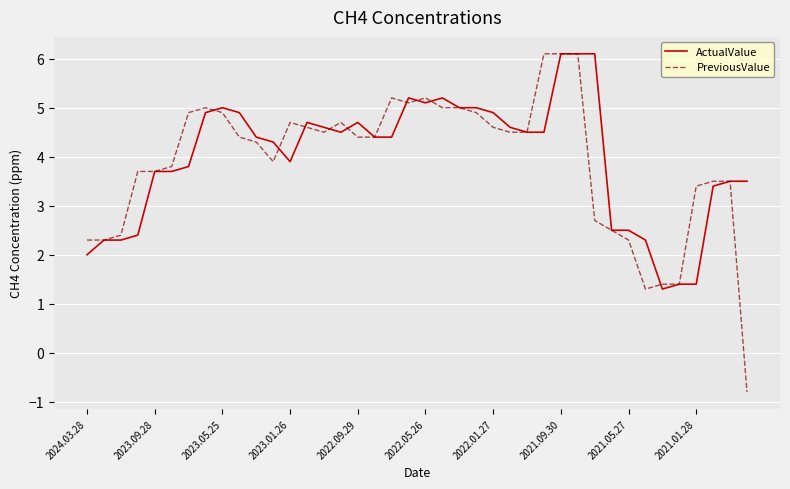

What is the maximum value for PreviousValue?

6.1